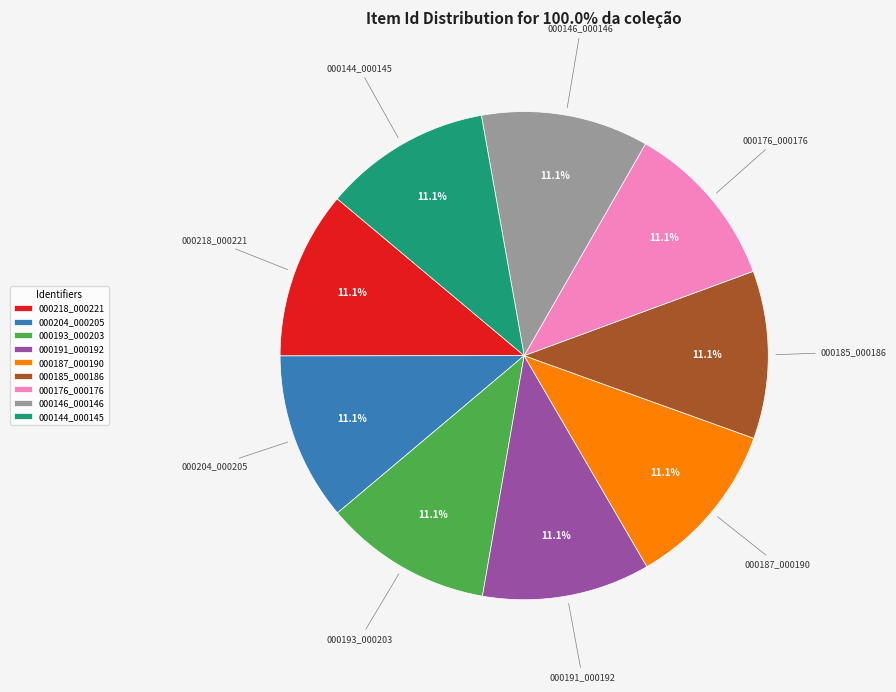

Is the sum of 000193_000203 and 000187_000190 greater than half?

No